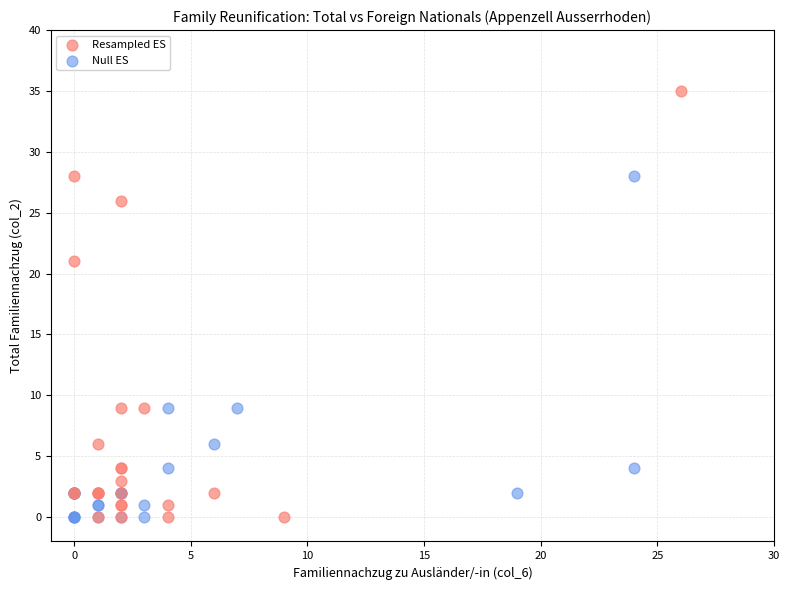

Which series contains the highest Y value?

Resampled ES